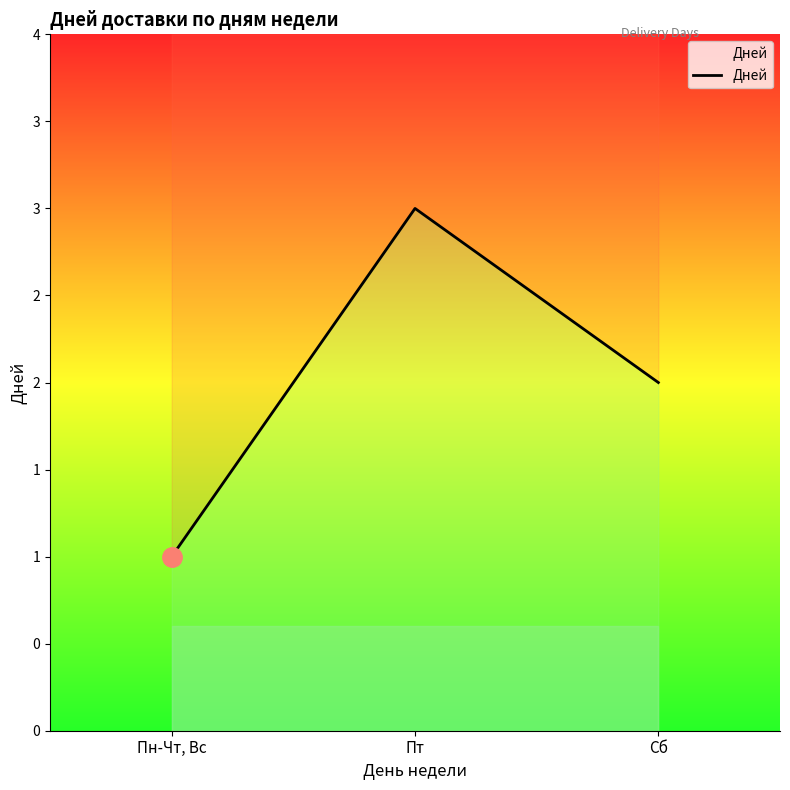

Reading left to right, transcribe all the data shown in this chart.

1	3	2